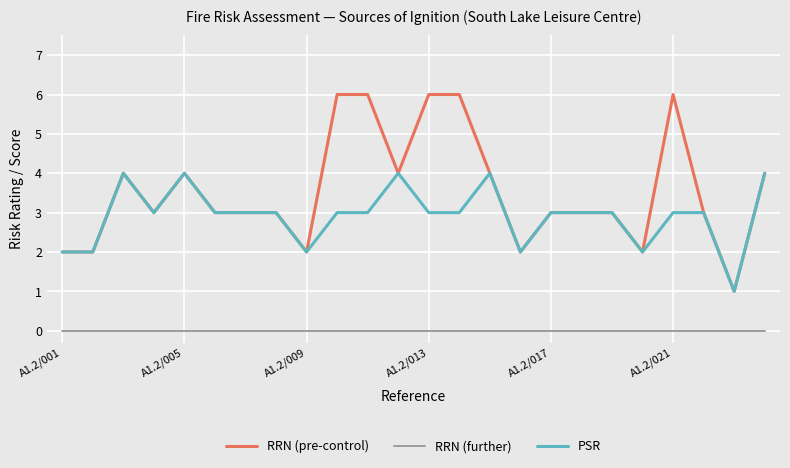

Which series has the largest total across all categories?

RRN (pre-control)